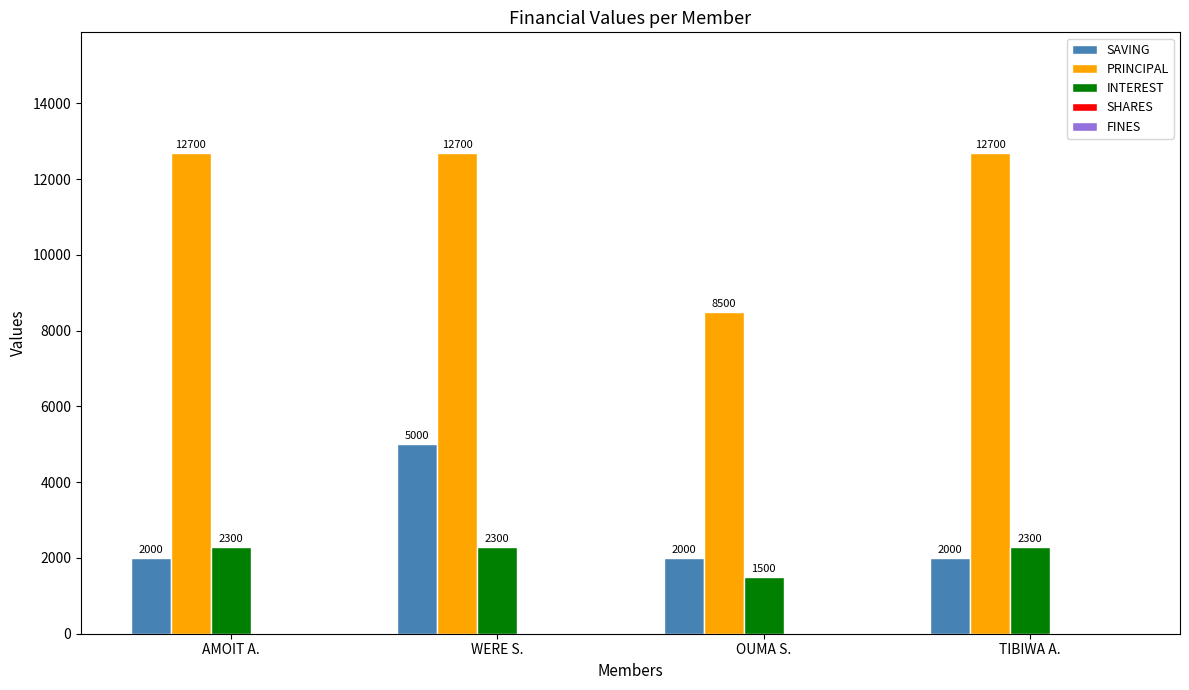

Between OUMA S. and TIBIWA A., which series saw the biggest shift?

PRINCIPAL